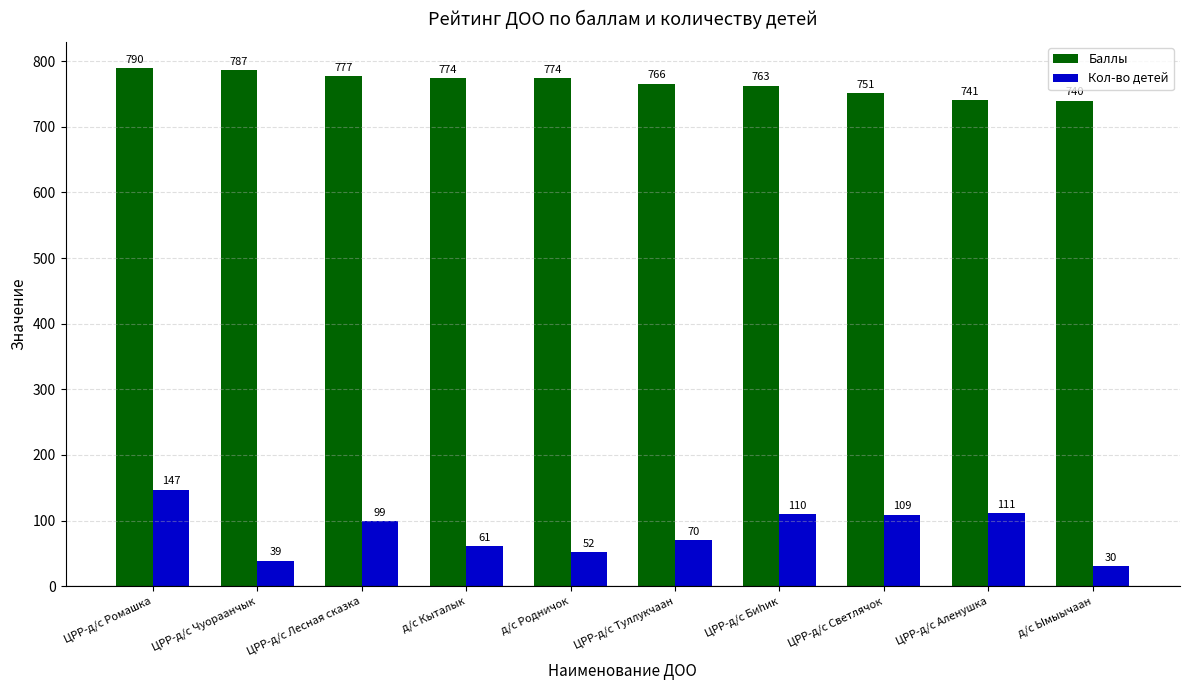

What is the label of the 9th bar from the left?

ЦРР-д/с Аленушка